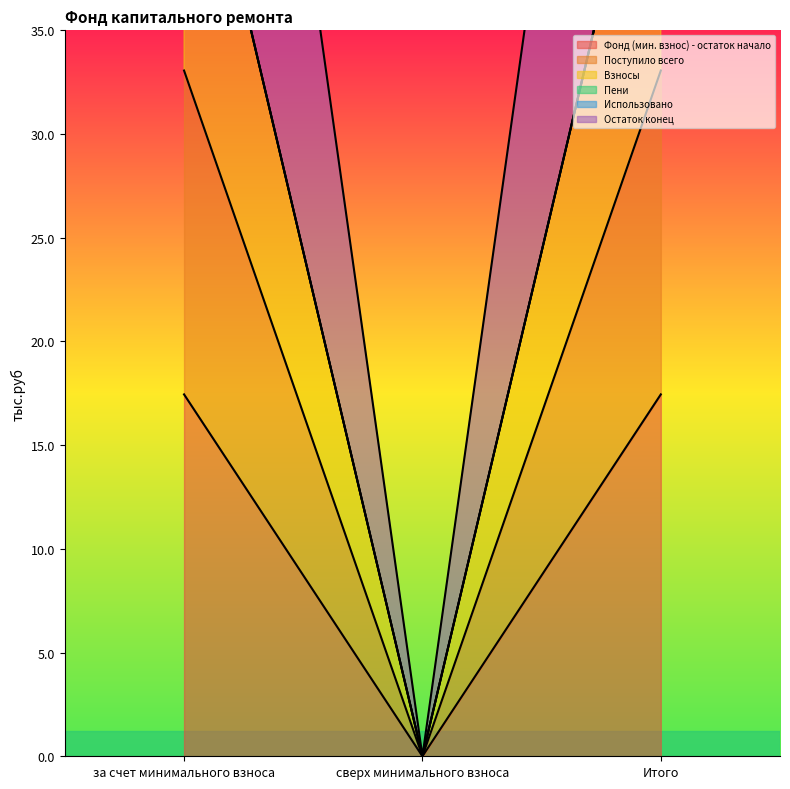

At which category is the sum across all series the highest?

за счет минимального взноса